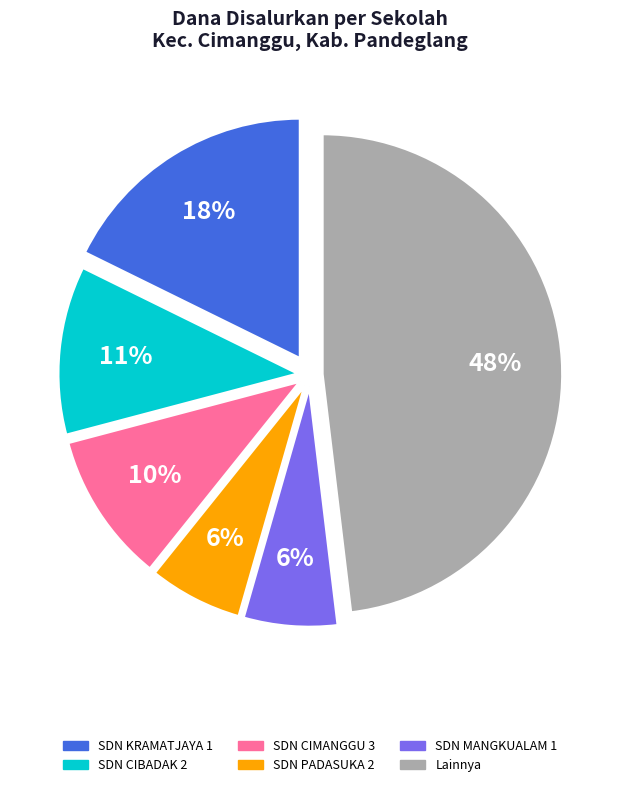

Is the sum of SDN KRAMATJAYA 1 and SDN PADASUKA 2 greater than half?

No